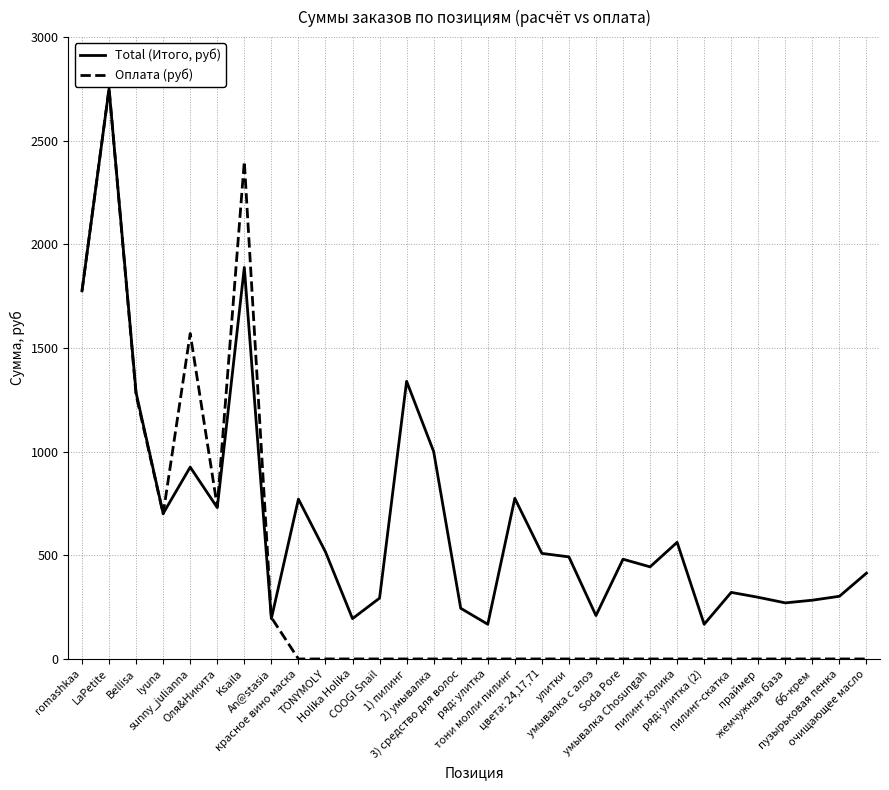

What is the maximum value shown in the chart?

2752.0